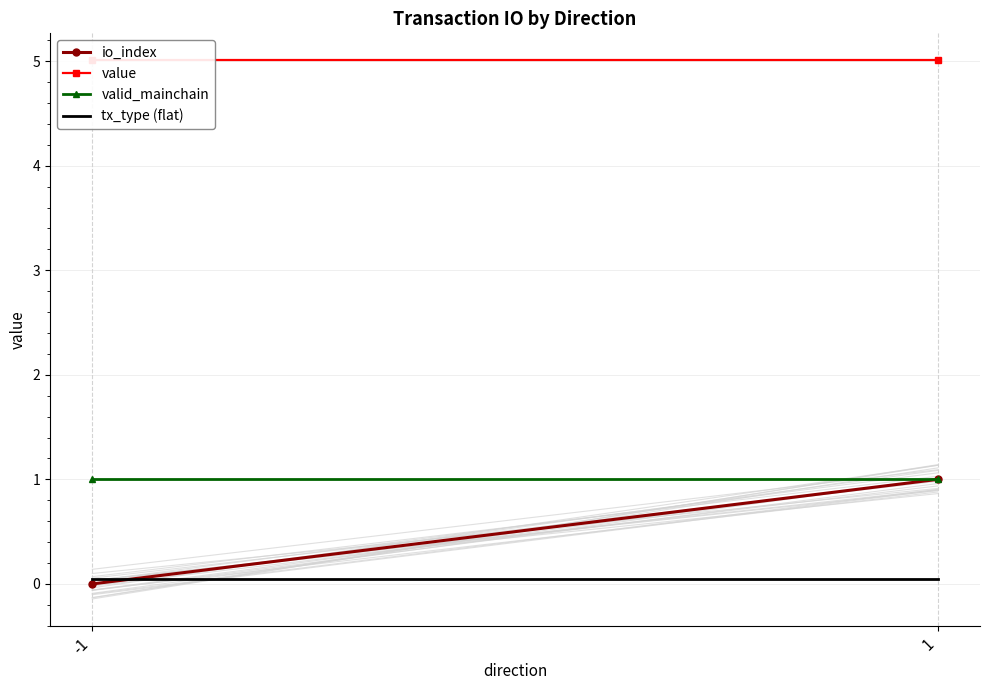

Which series has the widest spread of values?

io_index